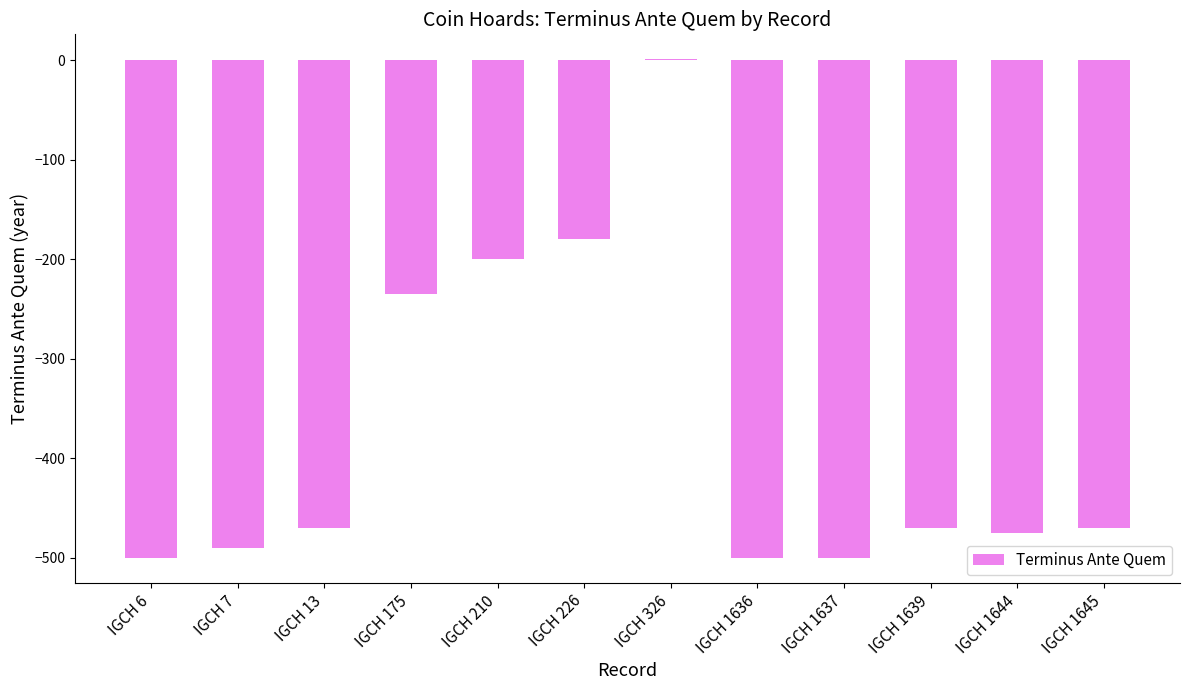

What is the sum of all values?

-4489